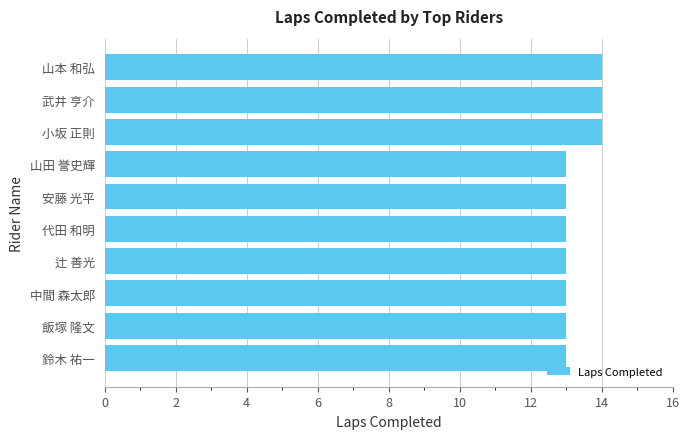

What is the maximum value shown in the chart?

14